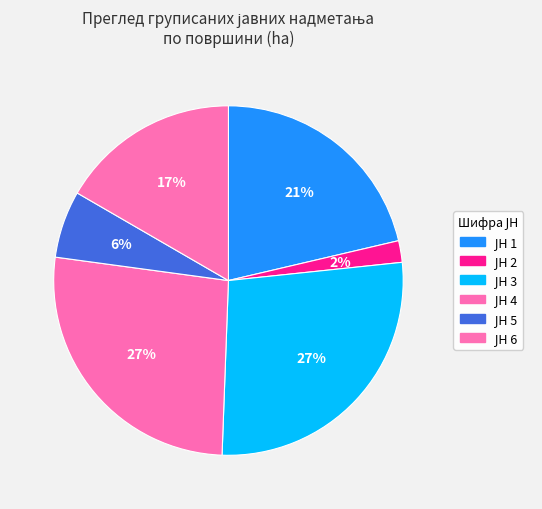

To the nearest percent, what is the combined percentage of ЈН 1 and ЈН 5?

28%